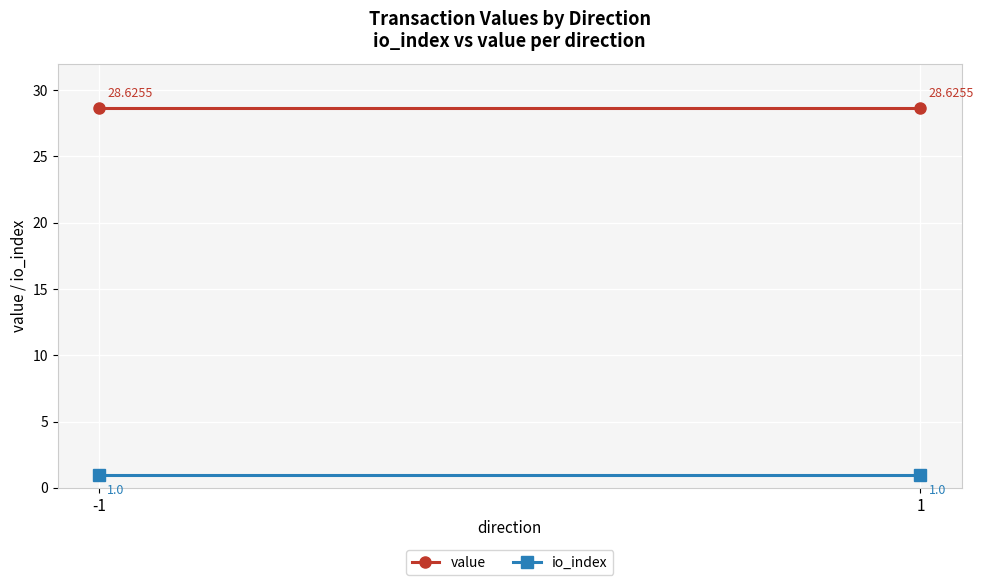

Is this an area chart (filled region under the line)?

No